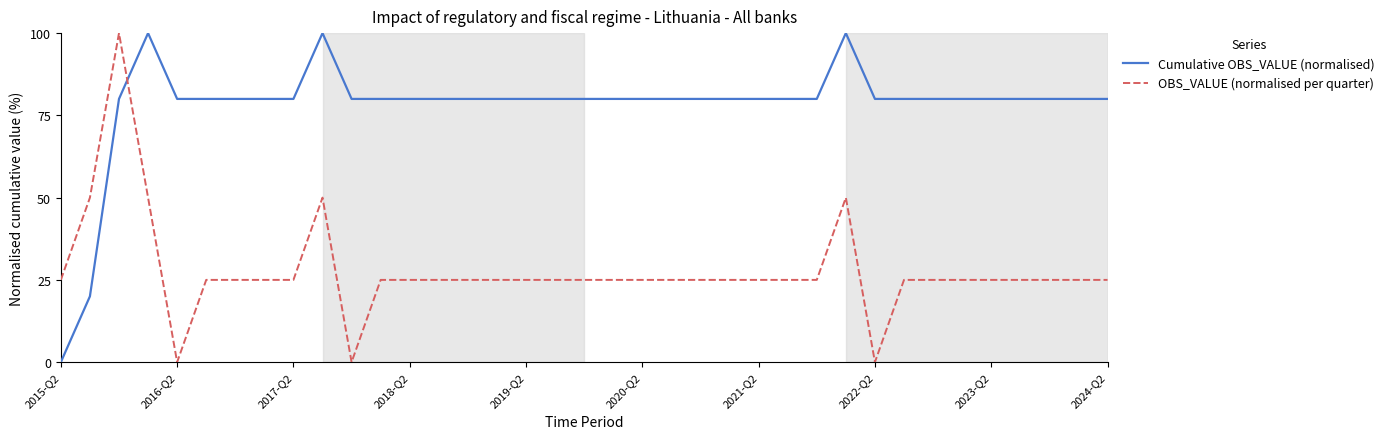

Which series has the largest total across all categories?

Cumulative OBS_VALUE (normalised)